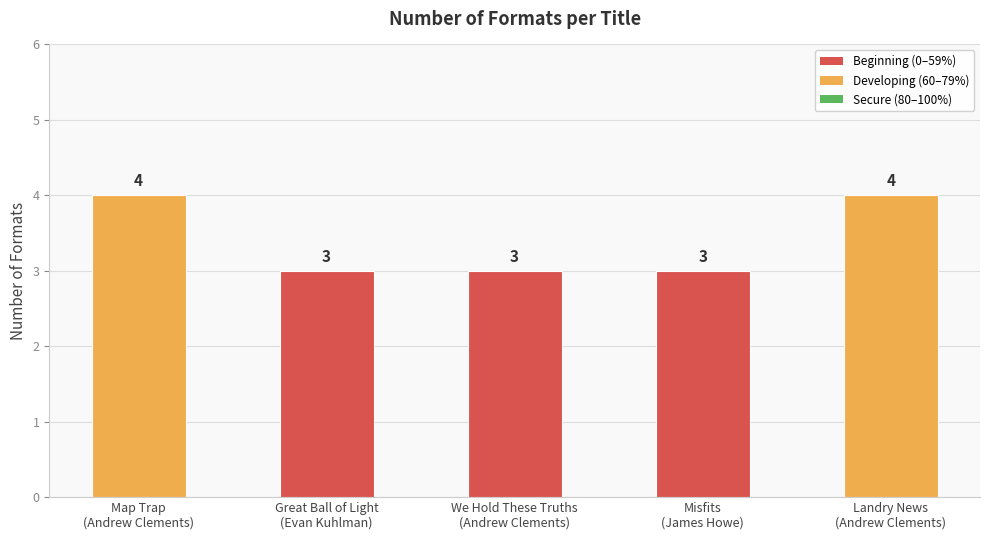

Are the bars horizontal?

No